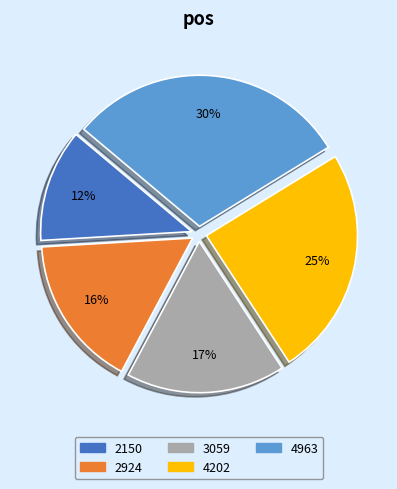

Combined, do 2150 and 4963 account for over 50%?

No